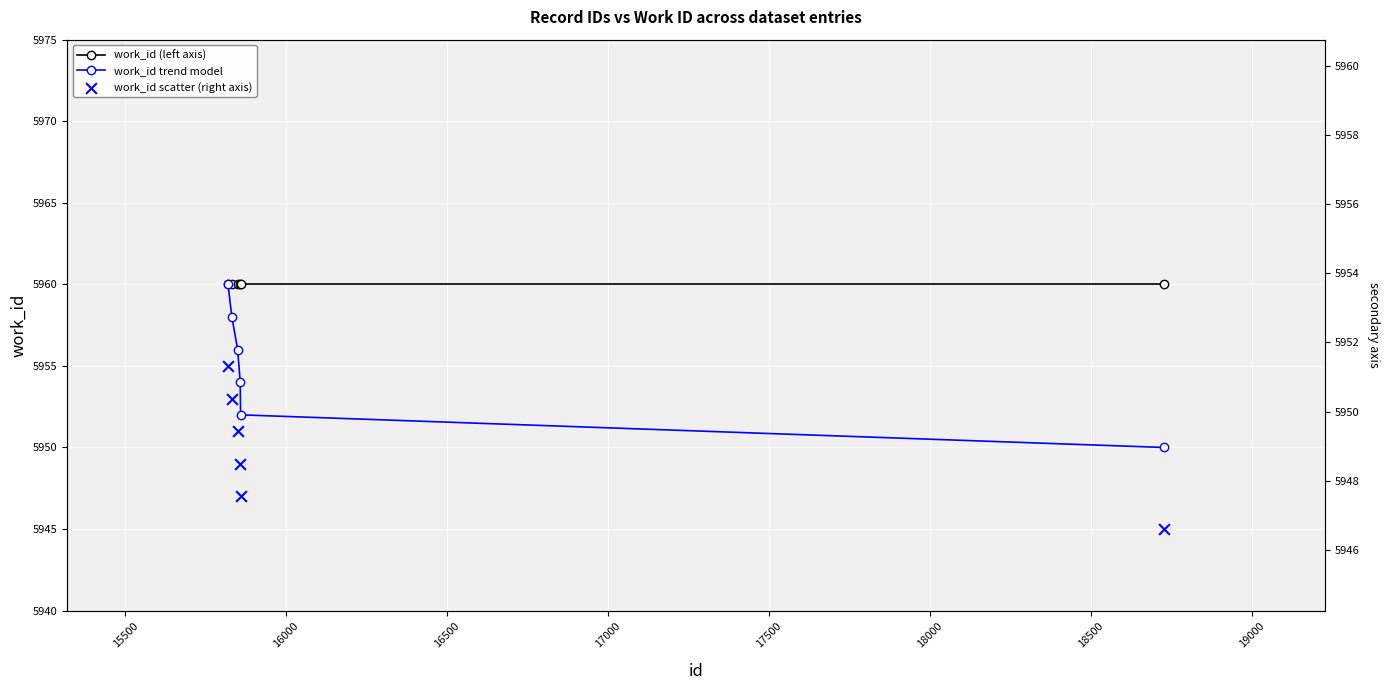

At how many categories does at least one series exceed 5953?

6